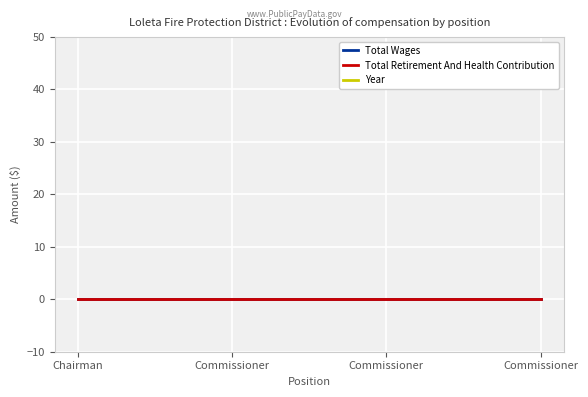

At which category is the sum across all series the highest?

Chairman